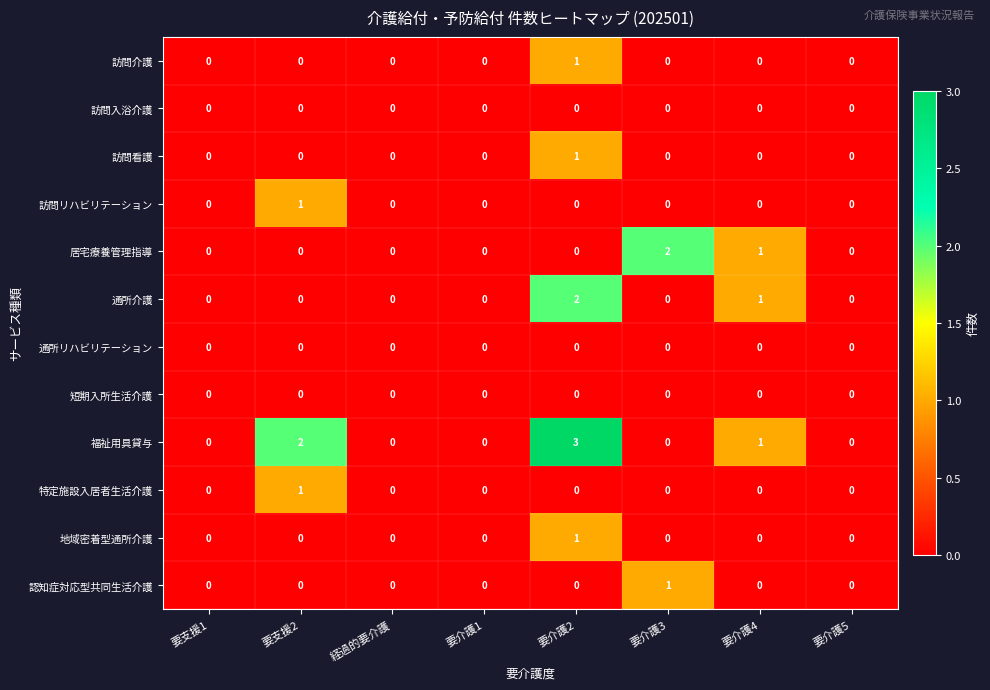

What is the total value across all series at 要介護4?

3